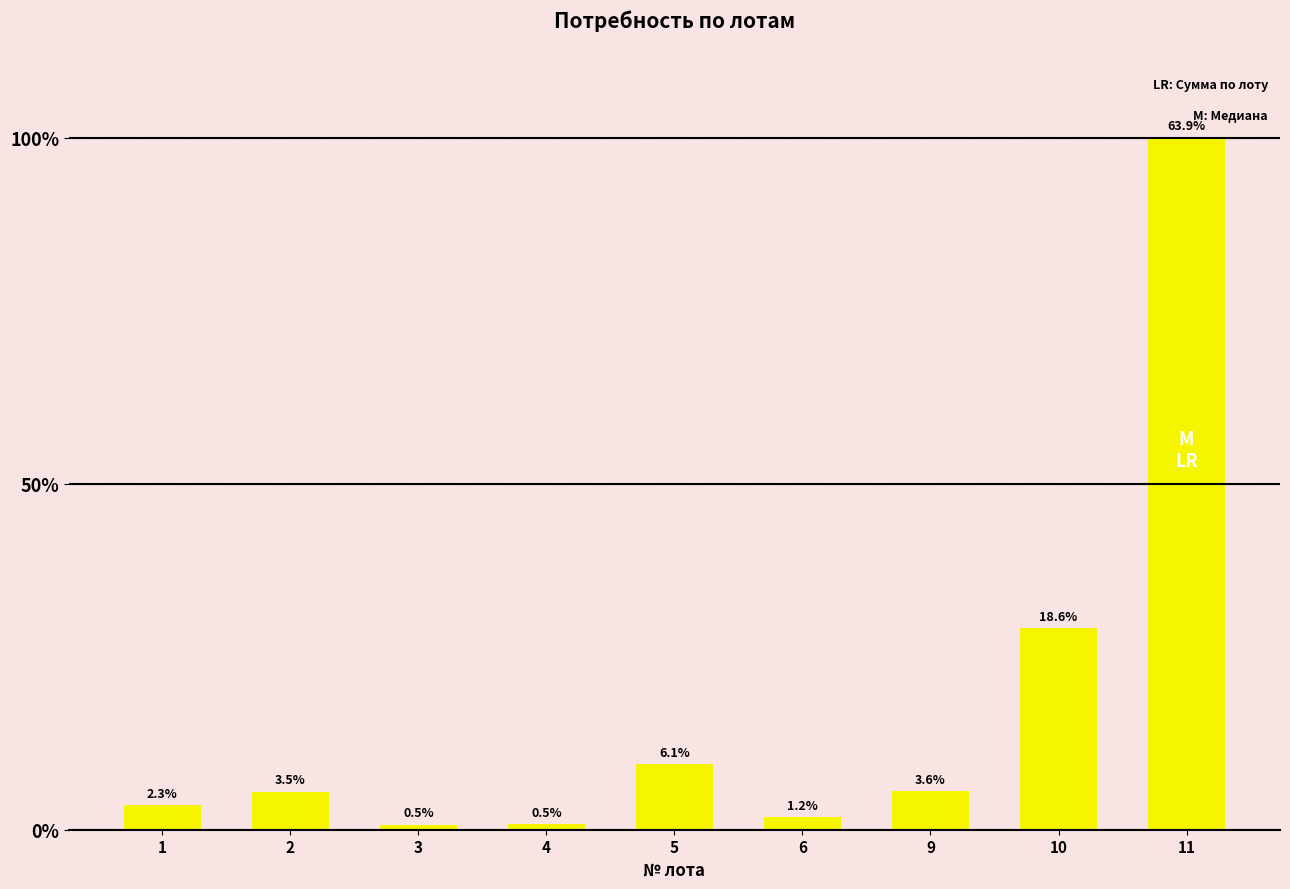

Rank the categories by value from lowest to highest.

3, 4, 6, 1, 2, 9, 5, 10, 11